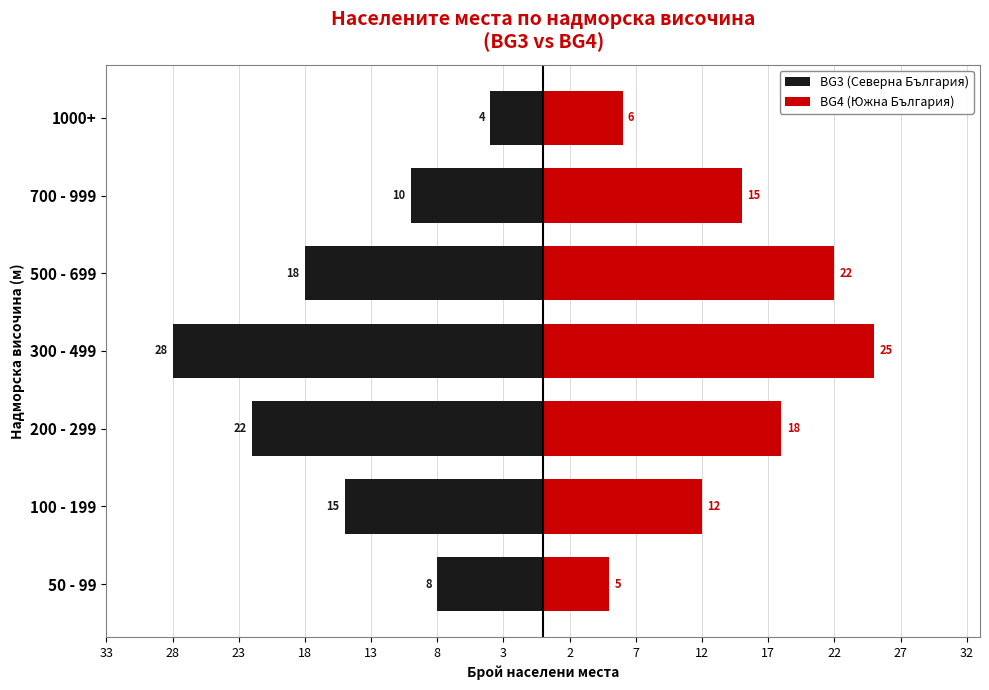

Is the value of BG3 (Северна България) at 300 - 499 greater than the value of BG4 (Южна България) at 500 - 699?

No